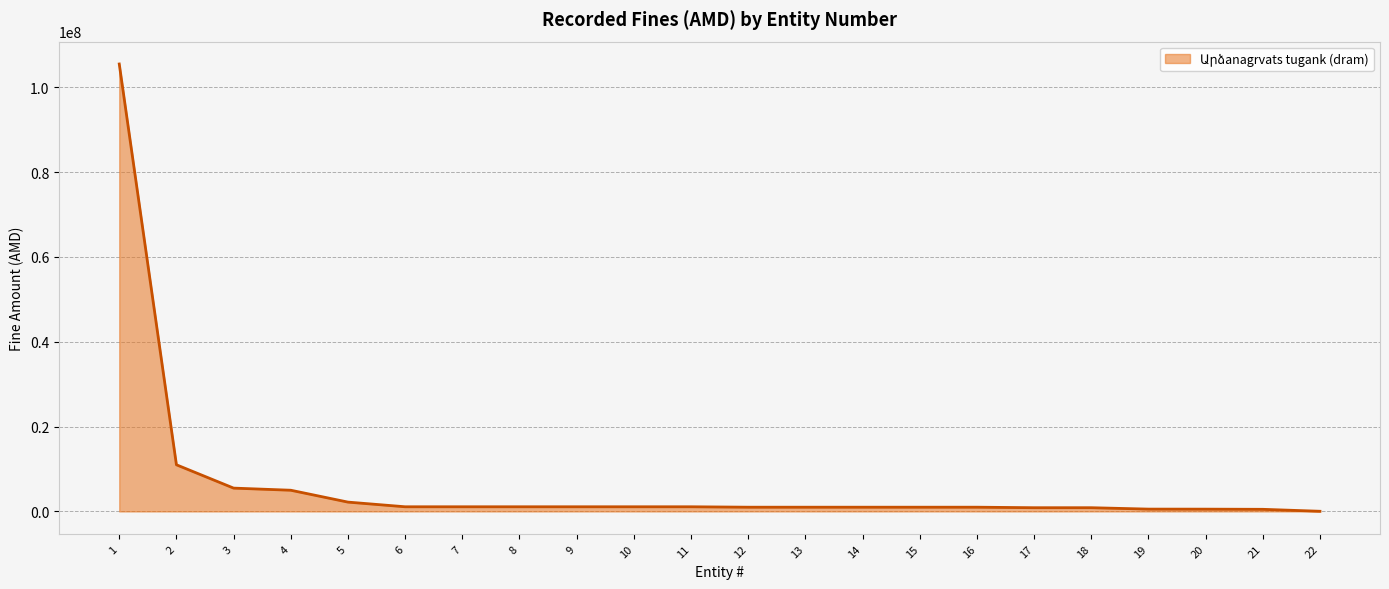

What is the maximum value shown in the chart?

105500000